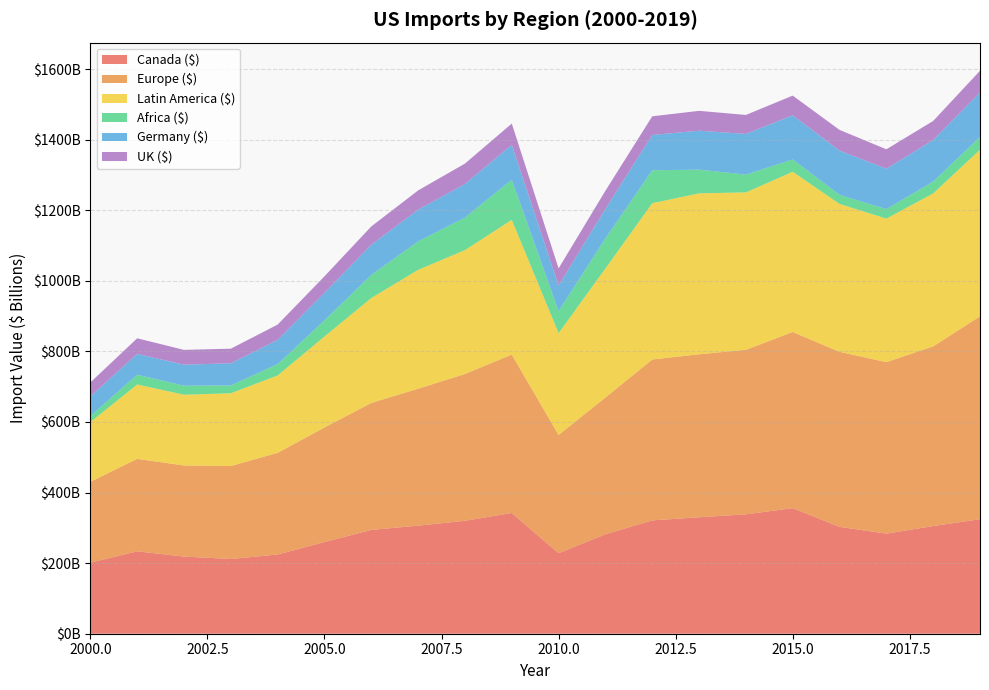

Reading left to right, what are all the values shown in this chart?

Canada ($): 201257000000	233511000000	218591000000	211765000000	224507000000	259712000000	294216000000	306214000000	320027000000	342190000000	227959000000	281822000000	321163000000	329893000000	338332000000	355871000000	302806000000	283538000000	305116000000	324596000000
Europe ($): 229166000000	261952000000	258175000000	263444000000	288069000000	324670000000	359705000000	388066000000	415973000000	448676000000	335283000000	387488000000	455876000000	461996000000	466160000000	499070000000	496009000000	485964000000	509031000000	574725000000
Latin America ($): 169326000000	210801000000	200524000000	206226000000	219297000000	257944000000	297389000000	336835000000	351035000000	381918000000	288489000000	365657000000	442916000000	455995000000	446076000000	454111000000	419113000000	406828000000	433550000000	472260000000
Africa ($): 17017000000	27680000000	25467000000	22124000000	32063000000	45683000000	65281000000	80540000000	92126000000	113614000000	62508000000	85256000000	93337000000	67096000000	50339000000	34899000000	25600000000	26870000000	33486000000	35969000000
Germany ($): 55690000000	59033000000	59578000000	62868000000	68713000000	78010000000	85733000000	89980000000	95201000000	98938000000	72316000000	83505000000	99997000000	110342000000	115343000000	125098000000	125462000000	114566000000	117891000000	126208000000
UK ($): 39678000000	44162000000	41957000000	41273000000	43345000000	46761000000	51826000000	54518000000	57836000000	60251000000	48679000000	51553000000	52861000000	56334000000	53773000000	55758000000	58656000000	54940000000	53900000000	61404000000